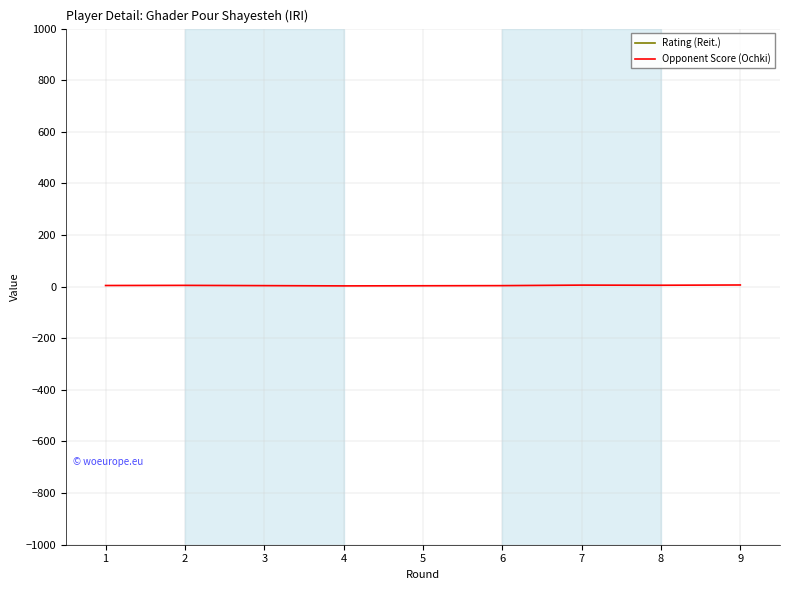

What is the value of the Opponent Score (Ochki) point at the 2nd from the left?

5.0